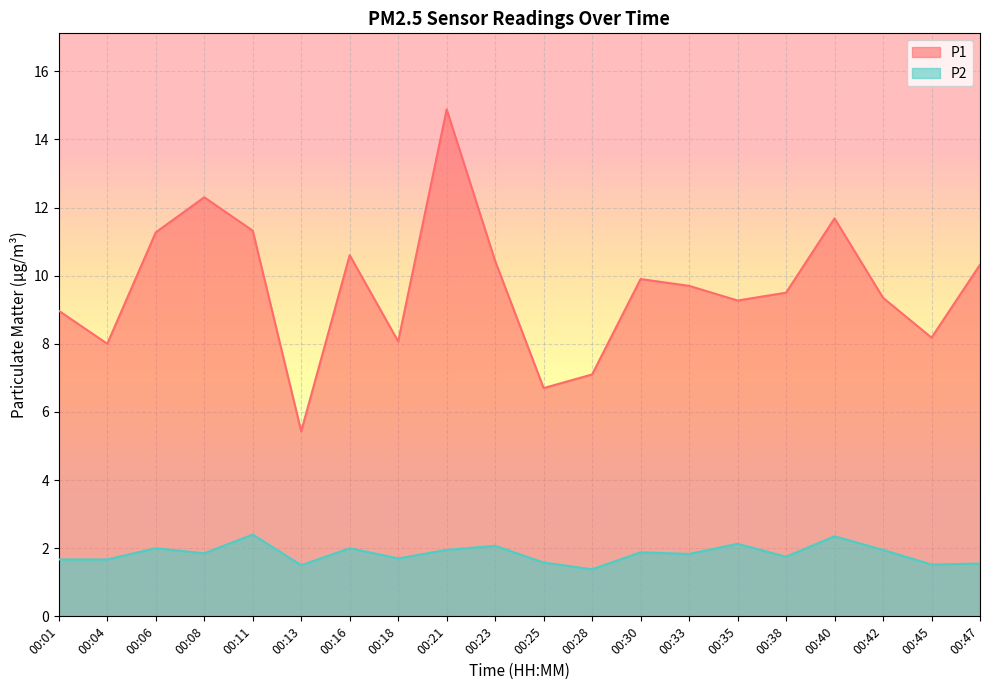

Which label corresponds to the largest value in the chart?

00:21